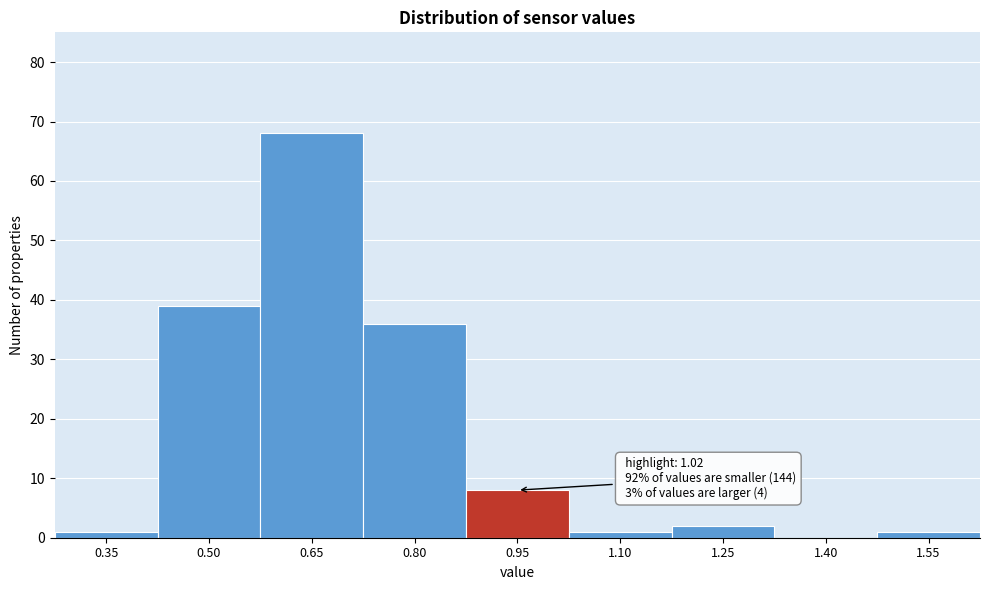

Reading left to right, list all the values displayed in this chart.

0.35=1	0.50=39	0.65=68	0.80=36	0.95=8	1.10=1	1.25=2	1.40=0	1.55=1